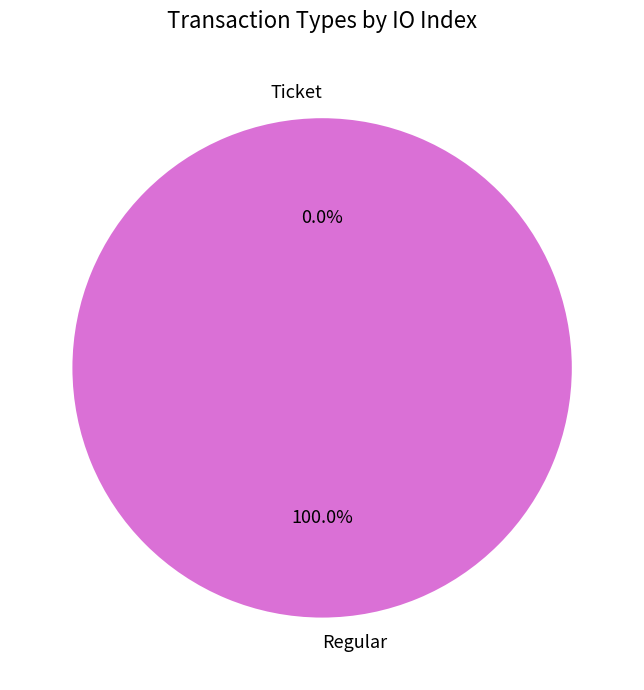

Which category has the smallest portion of the pie?

Ticket